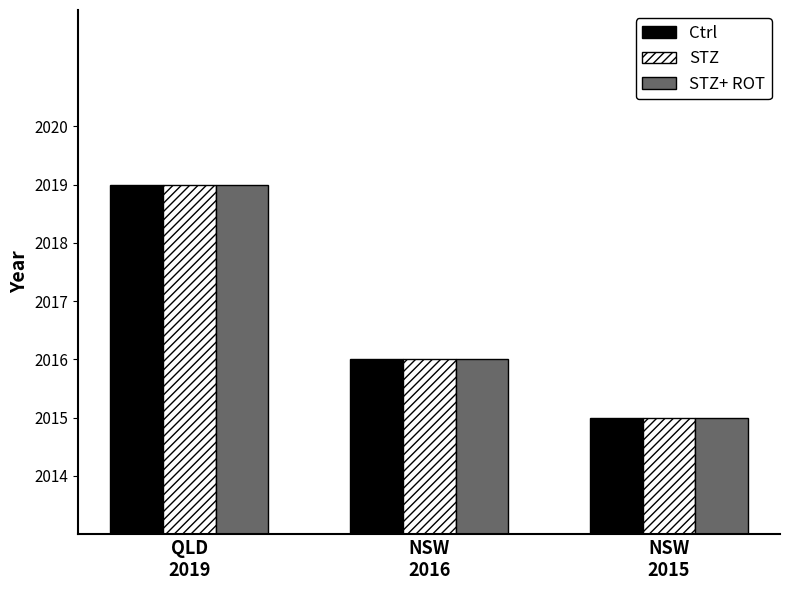

Where is STZ+ ROT nearest to the value 2017?

NSW
2016